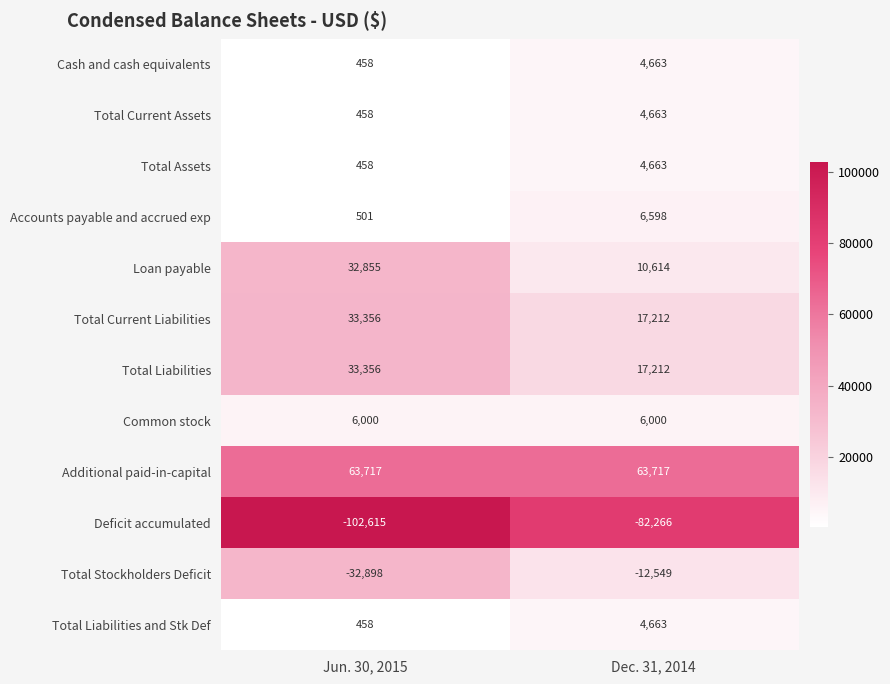

What value does the Total Current Liabilities series have at Dec. 31, 2014?

17212